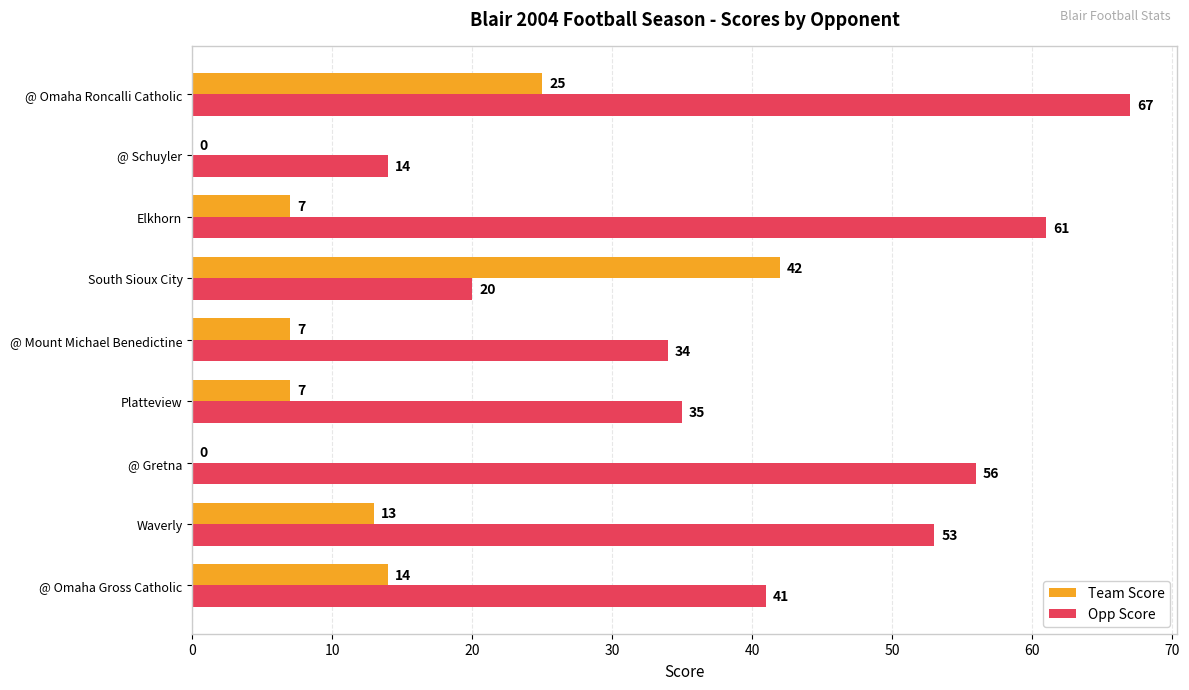

Which series changed the most between @ Gretna and South Sioux City?

Team Score